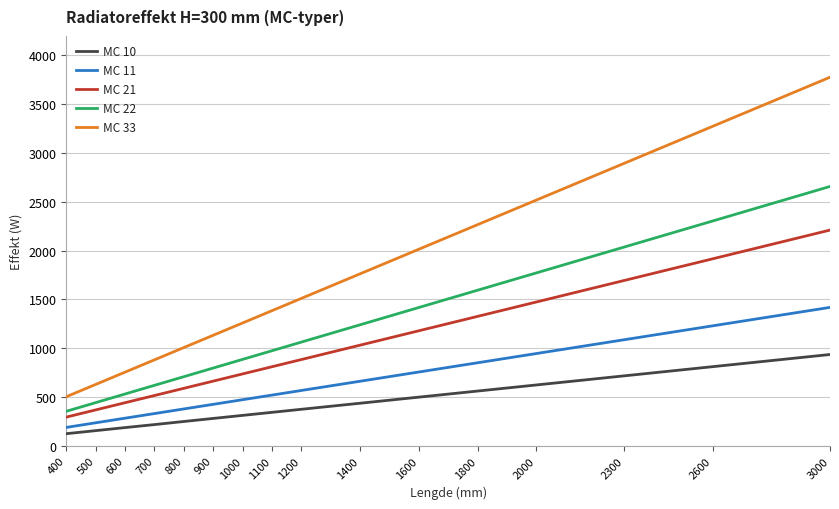

How many values in the MC 11 series exceed 567?

8